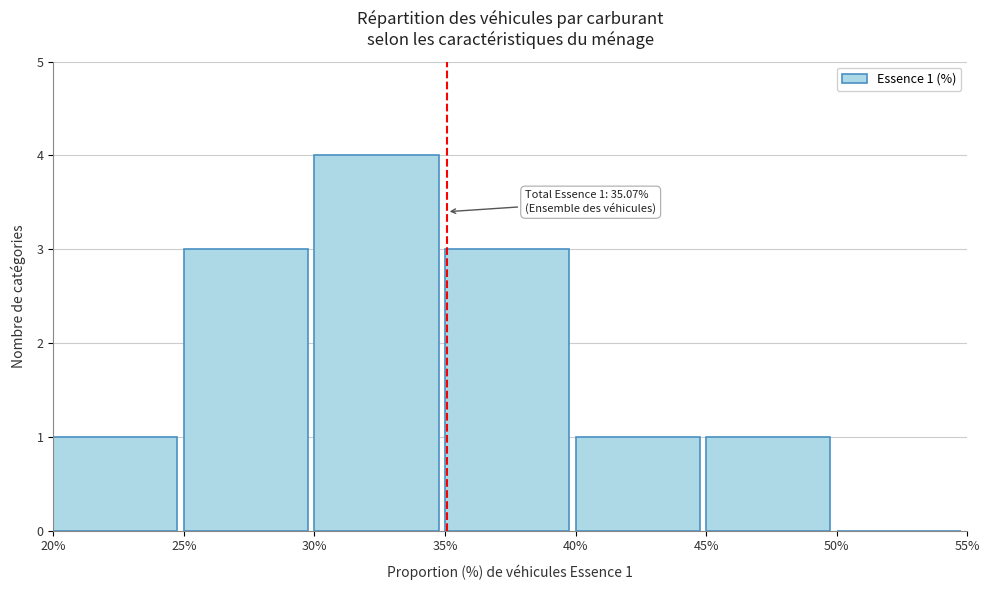

Over which range of the x-axis is the bar tallest?

30% to 35%